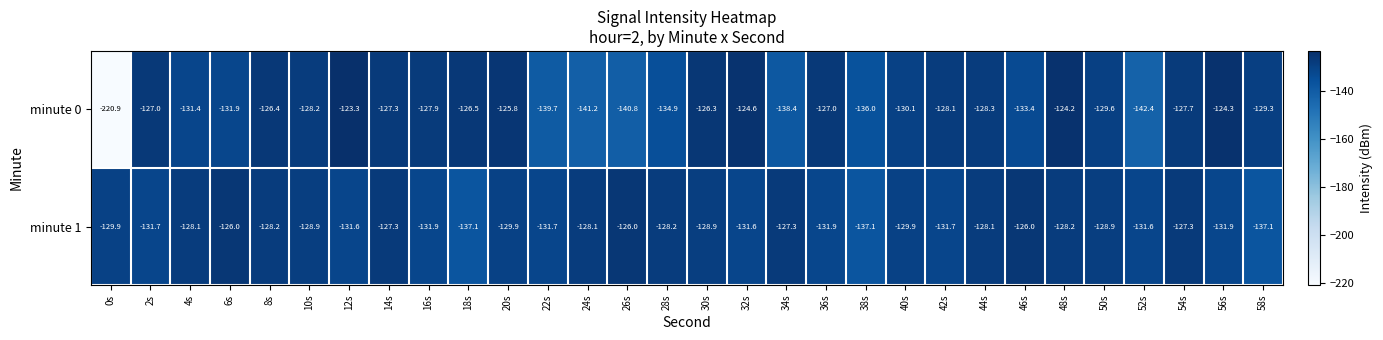

What is the approximate value of minute 0 at 42s?

-128.1